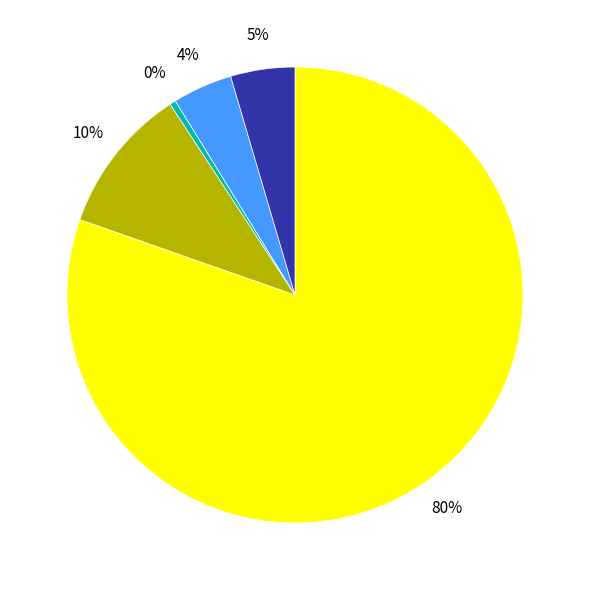

Is there any slice that represents more than half of the pie?

Yes